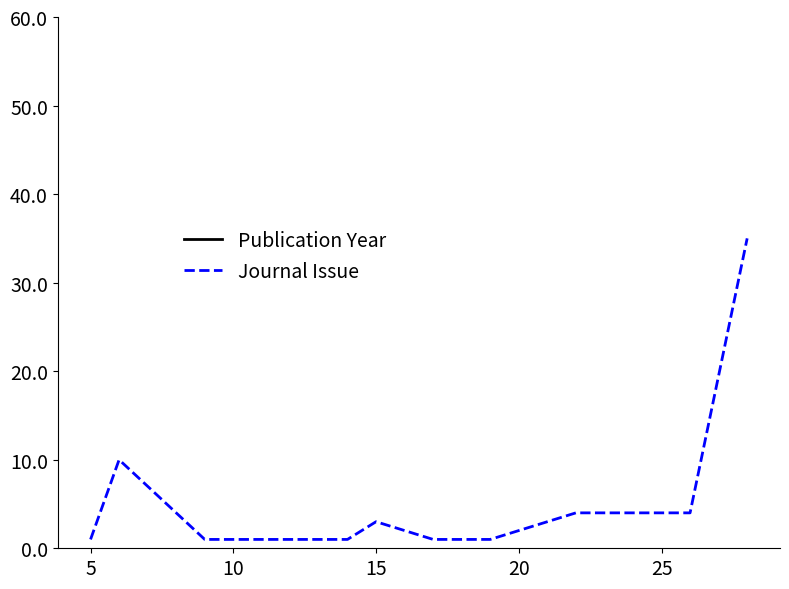

How many lines are shown in the chart?

2